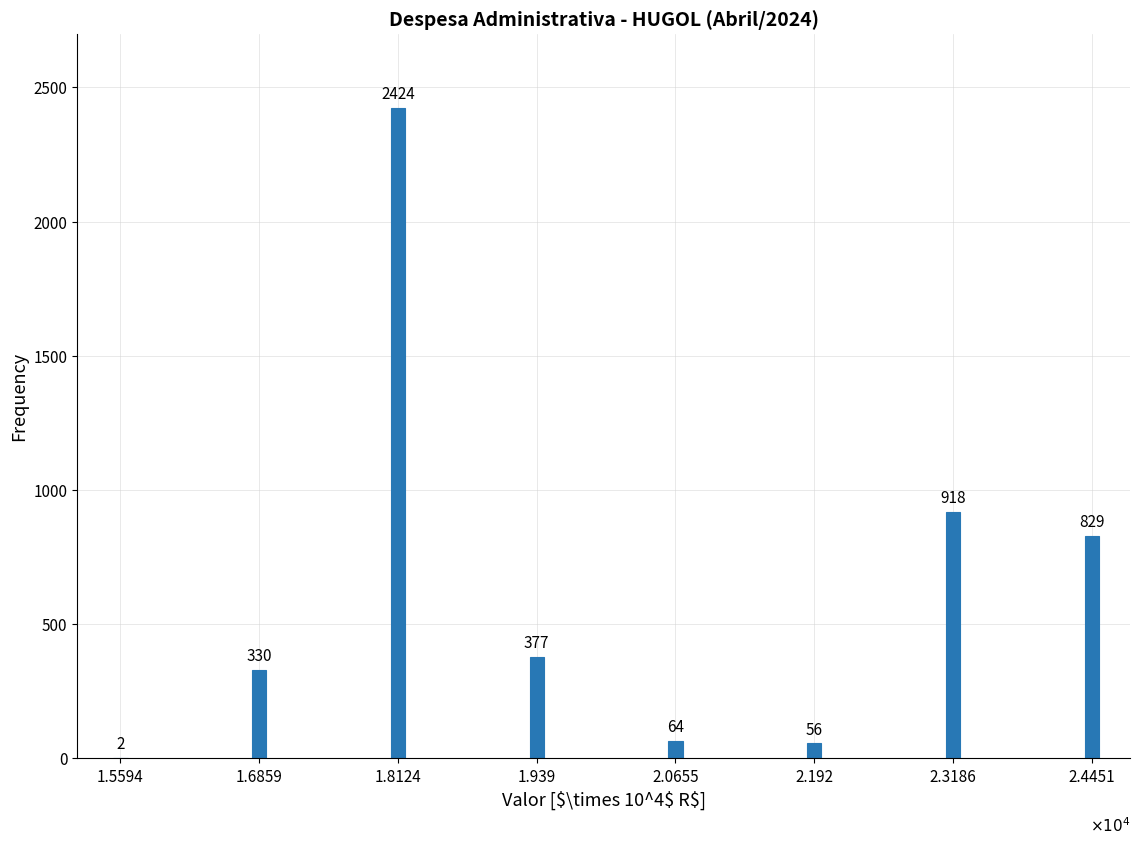

Reading right to left, transcribe all the data shown in this chart.

2.4451=829	2.3186=918	2.192=56	2.0655=64	1.939=377	1.8124=2424	1.6859=330	1.5594=2